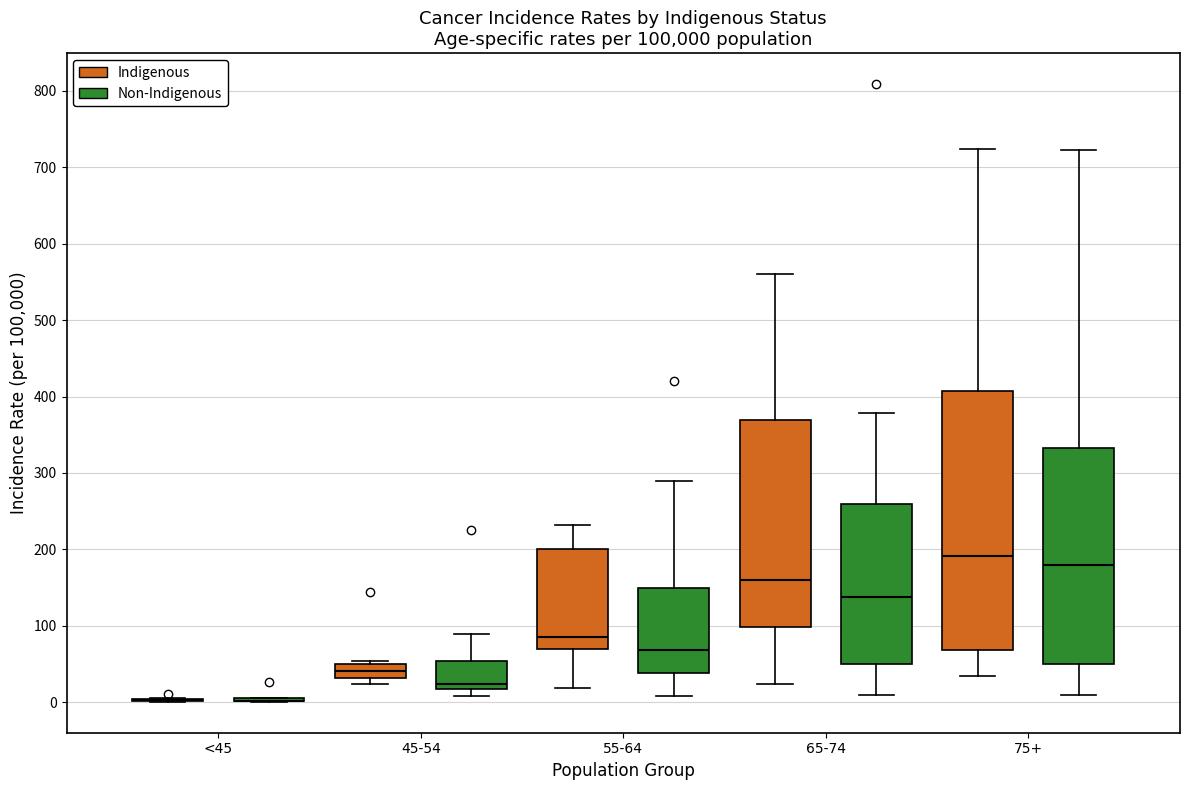

Which box is the tallest, from its lower edge to its upper edge?

75+ (Indigenous)